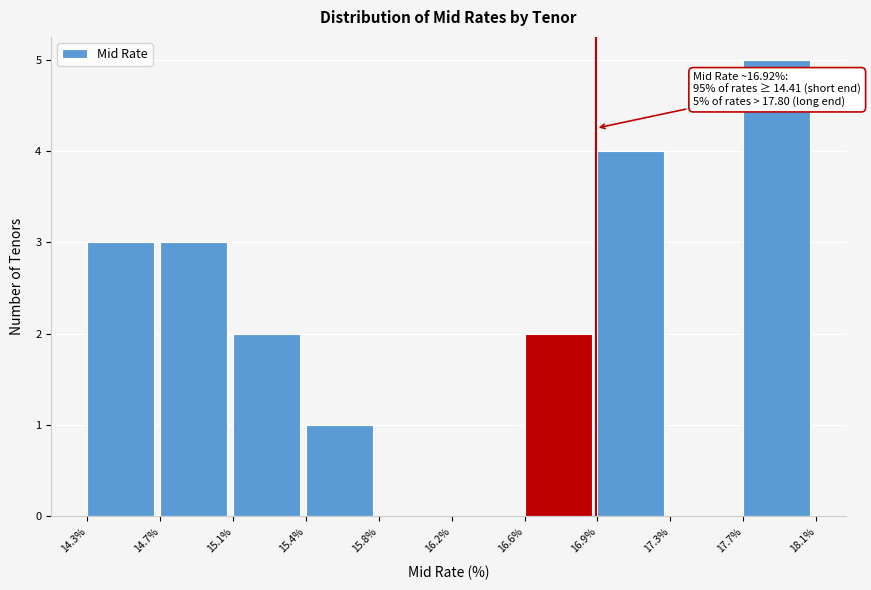

Reading left to right, transcribe all the data shown in this chart.

14.3%=3	14.7%=3	15.1%=2	15.4%=1	15.8%=0	16.2%=0	16.6%=2	16.9%=4	17.3%=0	17.7%=5